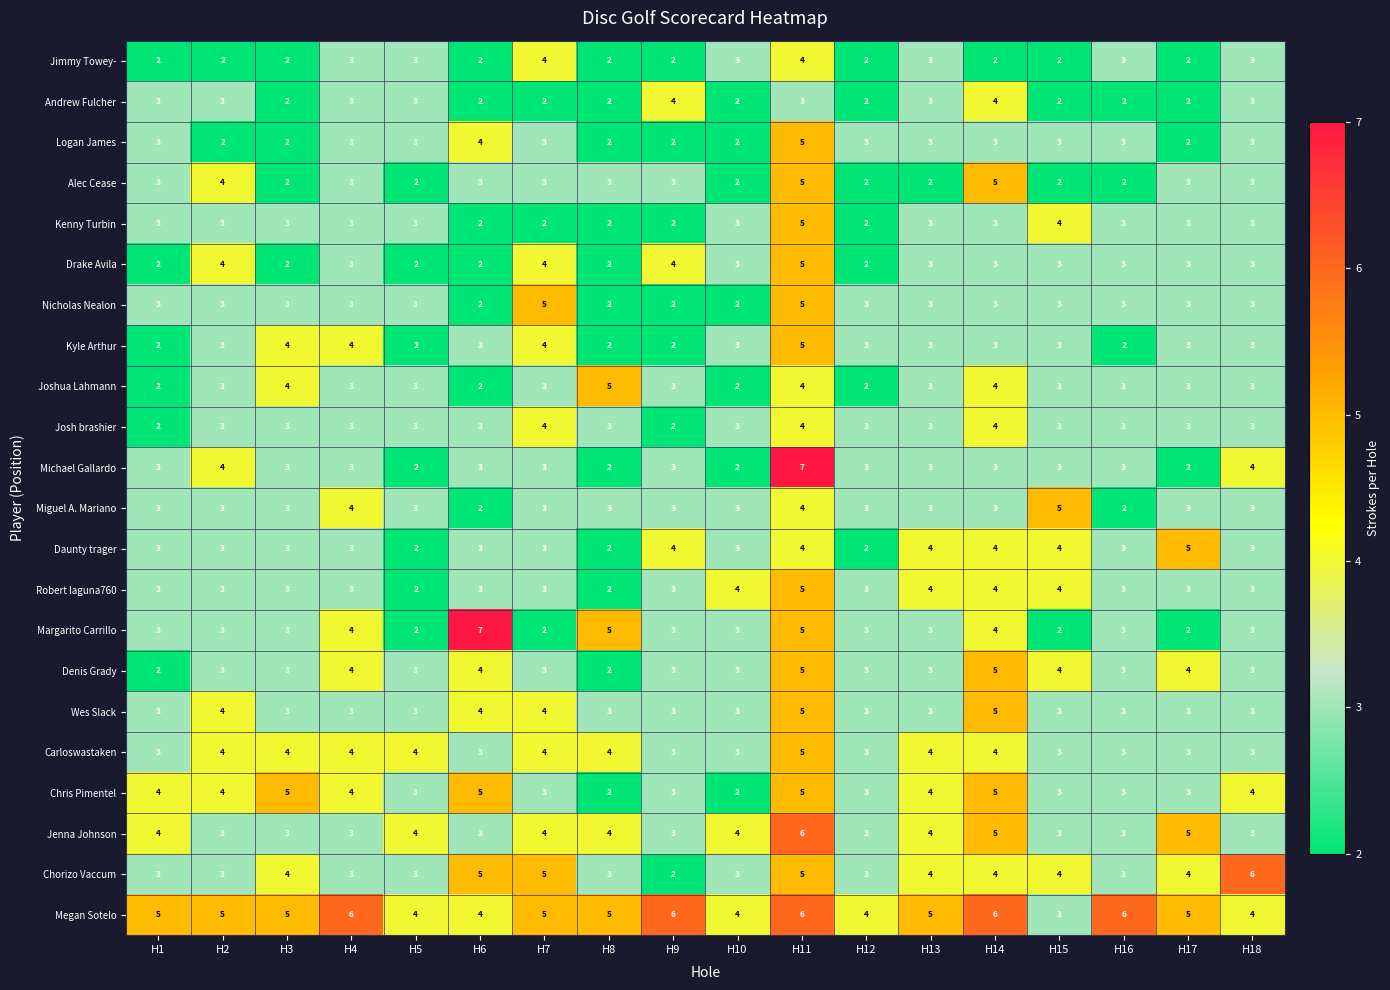

Between H1 and H18, which series saw the biggest shift?

Chorizo Vaccum